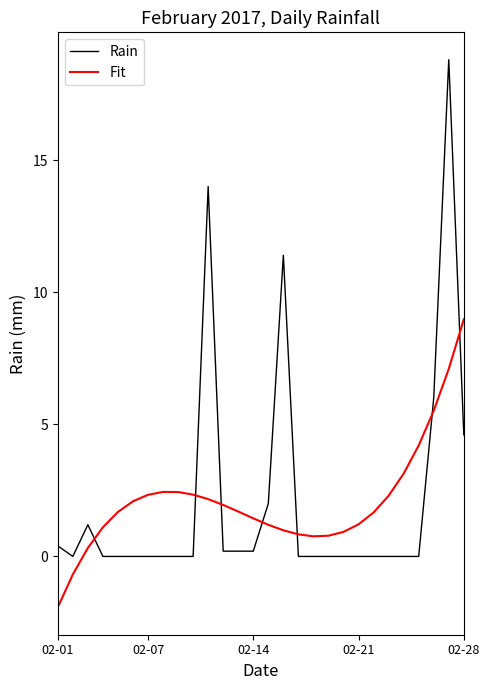

True or false: Fit and Rain cross at least once.

True